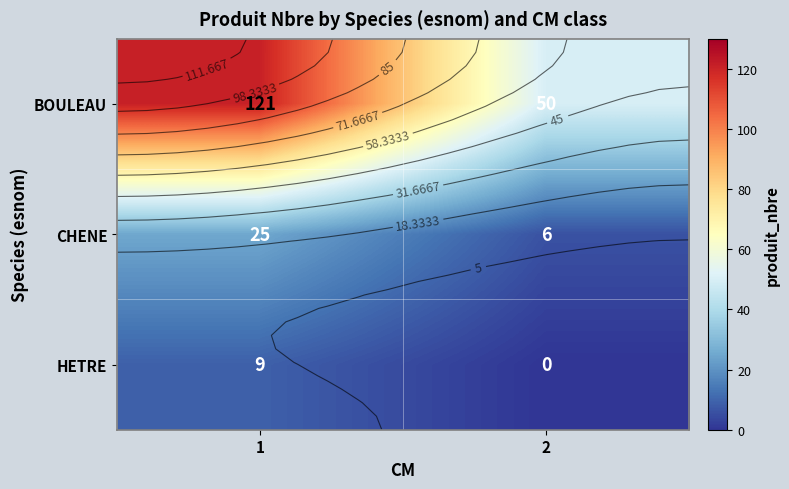

The BOULEAU series shows 121 at 1. True or false?

True